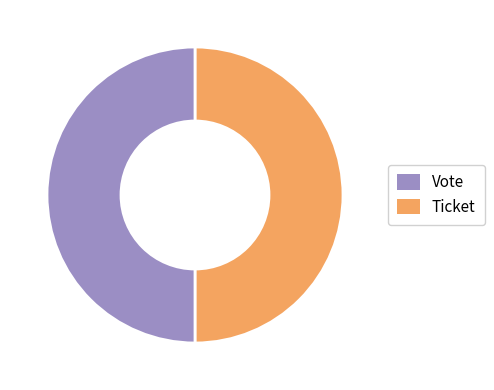

Approximately how many times larger is the value at Vote compared to Ticket?

1.0